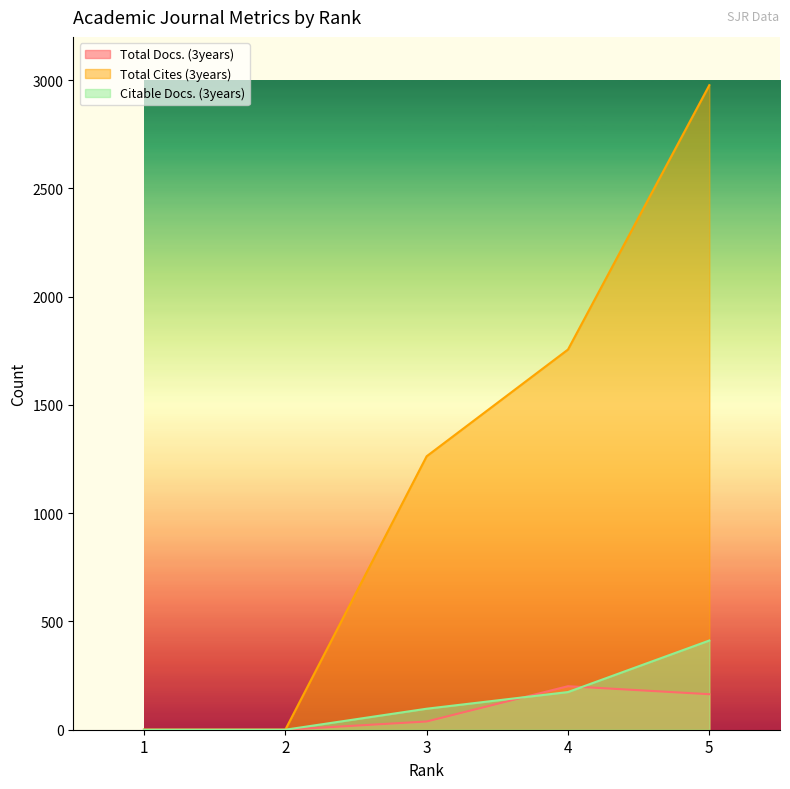

Where does the Total Cites (3years) series first go above 1263?

4